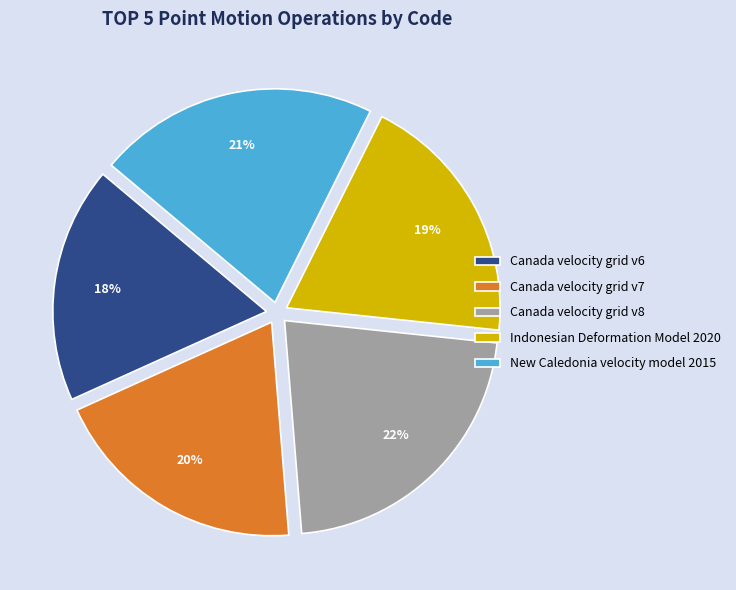

Count the number of slices in the pie.

5